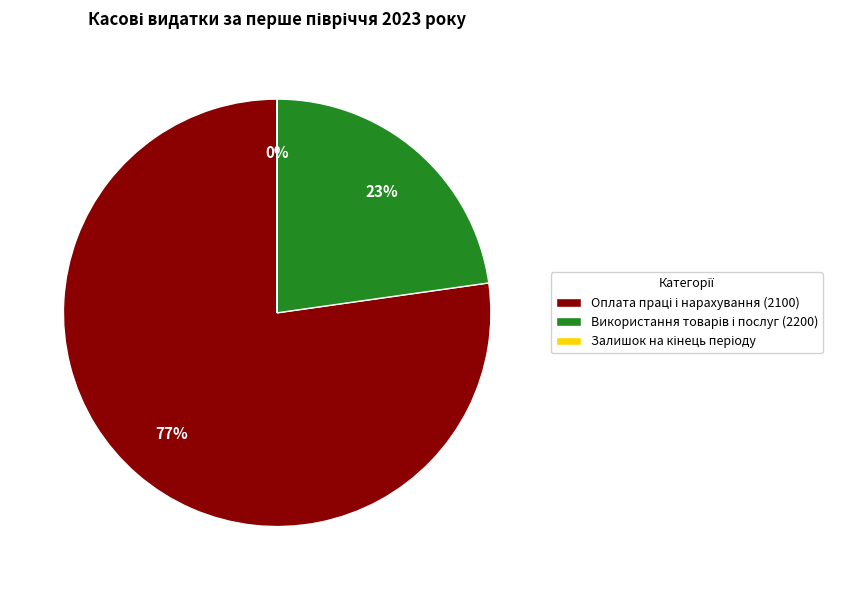

Is there any slice that represents more than half of the pie?

Yes